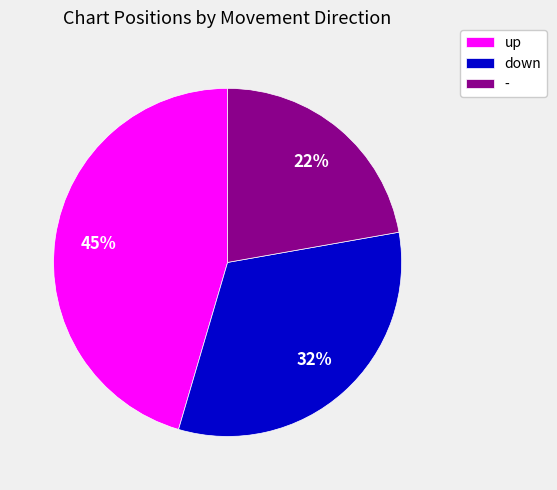

Is there a majority slice in this chart?

No